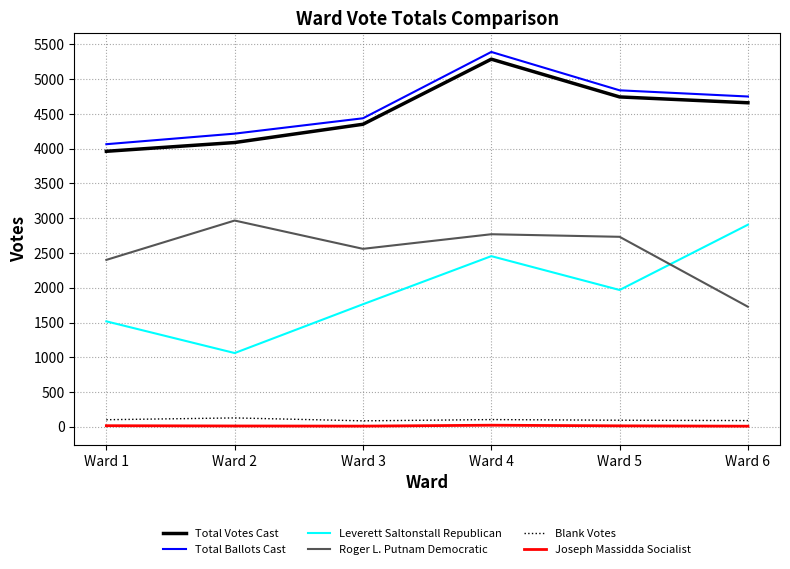

At how many categories does at least one series exceed 1068?

6